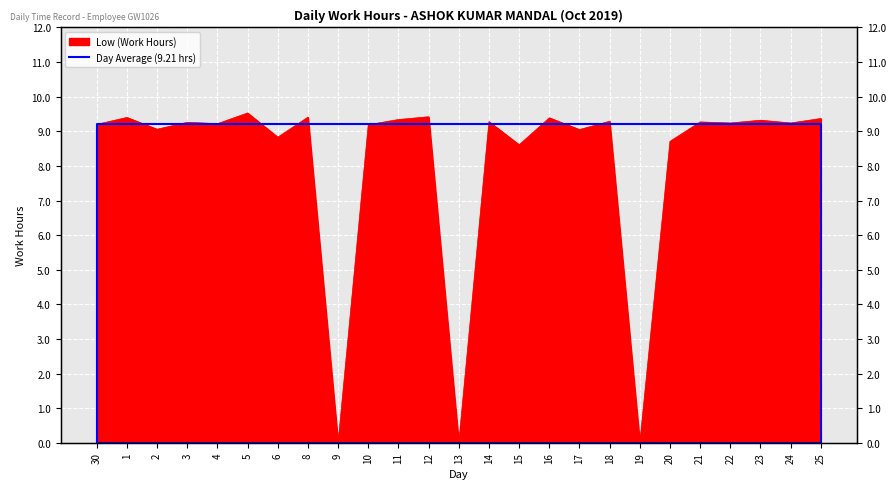

True or false: the data shows 9.2 at 30.

True